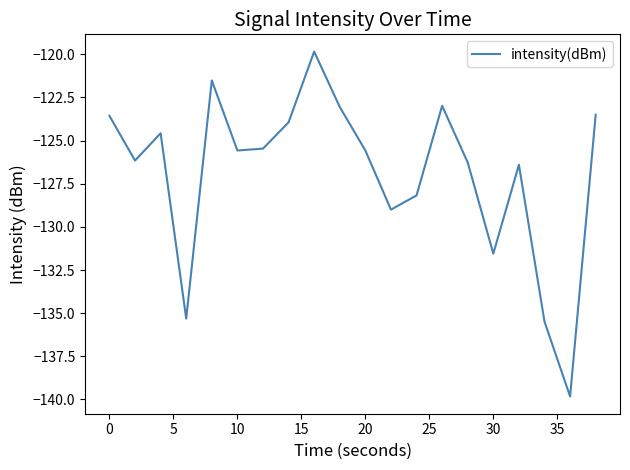

What is the smallest value displayed?

-139.8